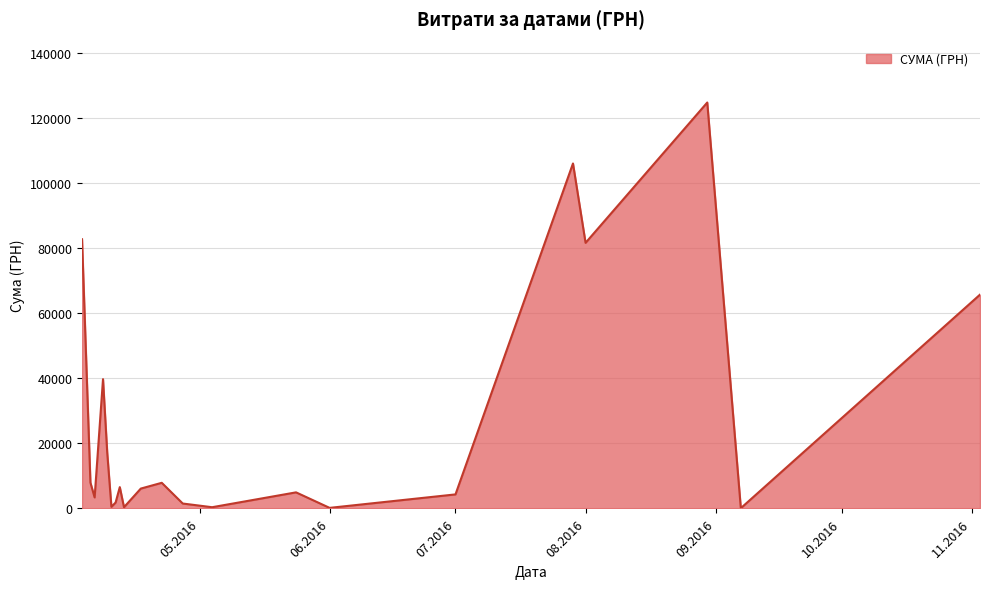

What is the difference between the maximum and minimum values?

124820.3